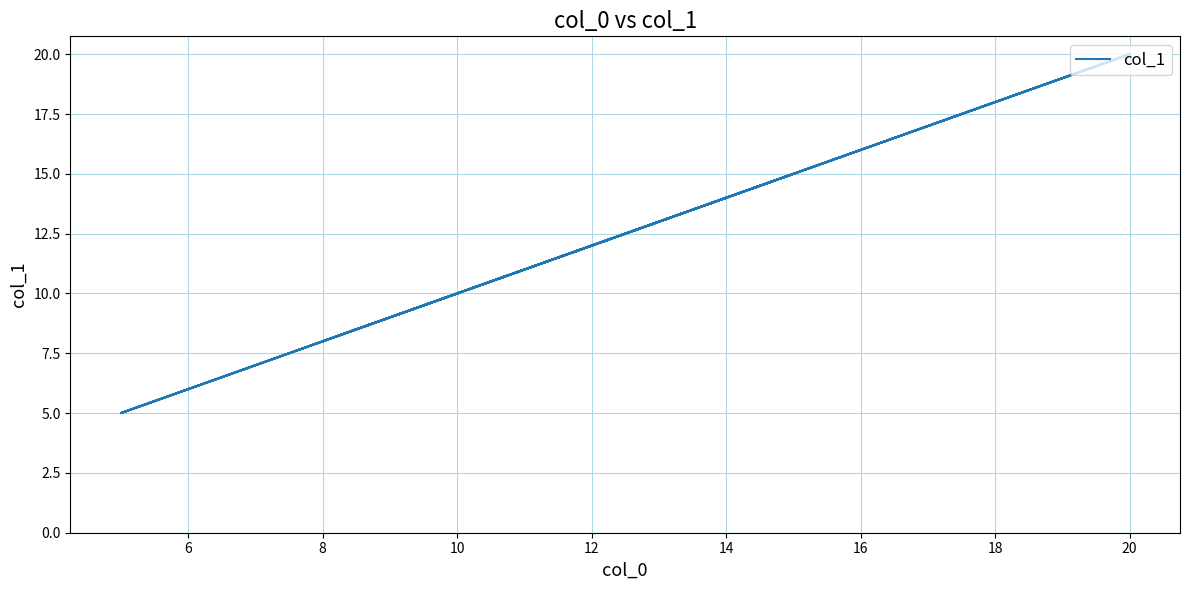

How many data points are less than 10?

8